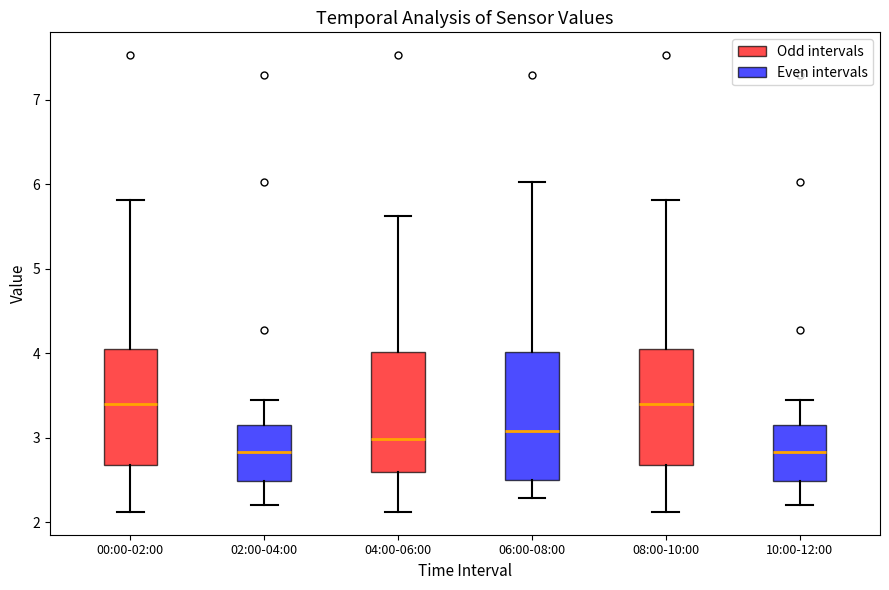

Reading left to right, transcribe this box plot: for each box, give where its median line is, the range the box spans, and where its two whiskers end, as read against the y-axis. The values are not printed on the chart, so give them approximately, as read against the axis.

00:00-02:00: median 3.4, box 2.7 to 4.1, whiskers 2.1 to 5.8
02:00-04:00: median 2.8, box 2.5 to 3.2, whiskers 2.2 to 3.5
04:00-06:00: median 3.0, box 2.6 to 4.0, whiskers 2.1 to 5.6
06:00-08:00: median 3.1, box 2.5 to 4.0, whiskers 2.3 to 6.0
08:00-10:00: median 3.4, box 2.7 to 4.1, whiskers 2.1 to 5.8
10:00-12:00: median 2.8, box 2.5 to 3.2, whiskers 2.2 to 3.5